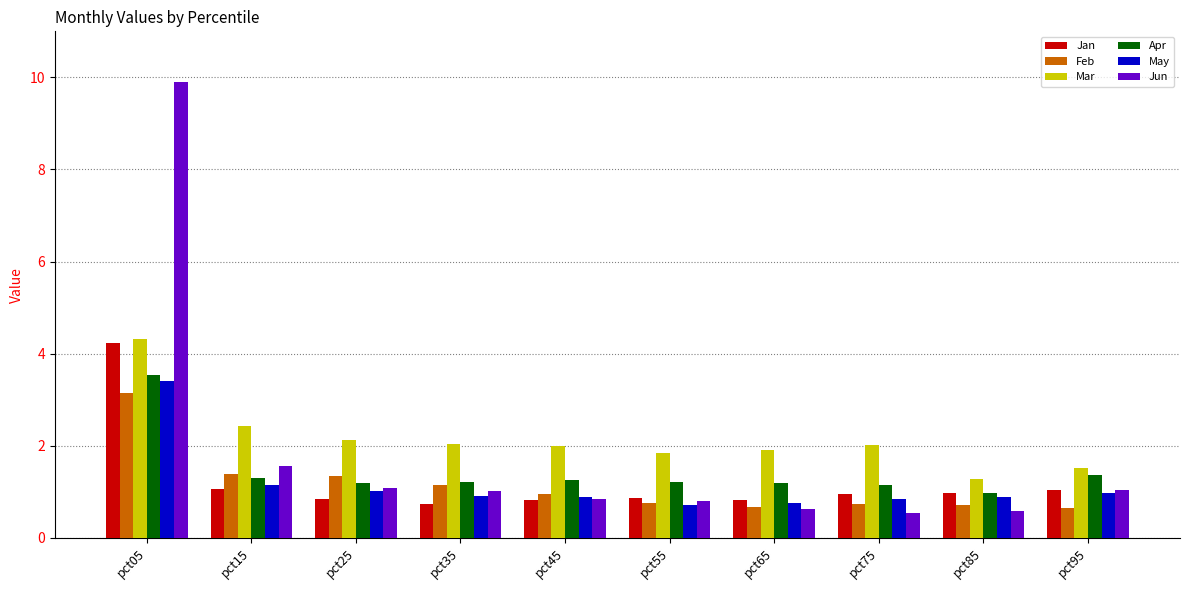

What is the total value across all series at pct35?

7.1